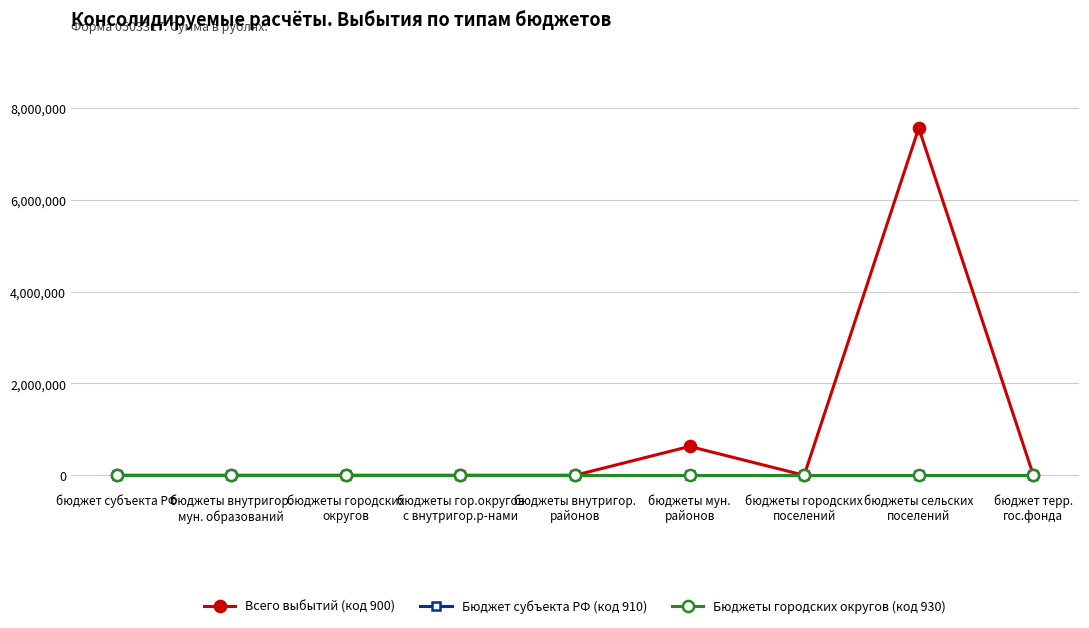

True or false: Бюджеты городских округов (код 930) has more than 2 points higher than both neighbors.

False